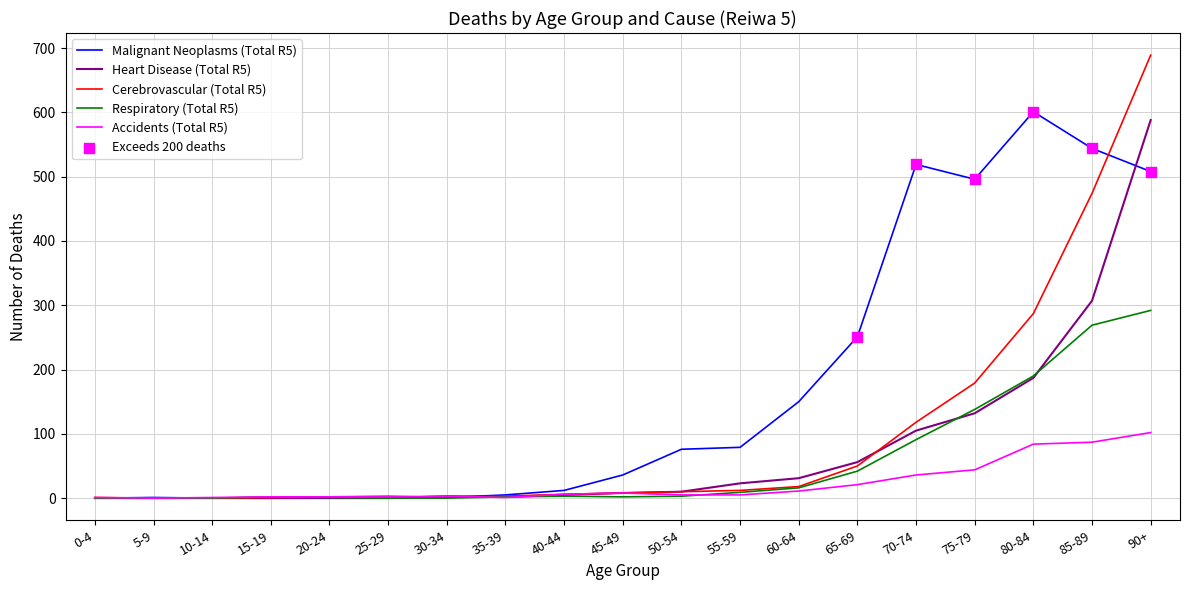

Is the value of Heart Disease (Total R5) at 35-39 greater than the value of Accidents (Total R5) at 80-84?

No